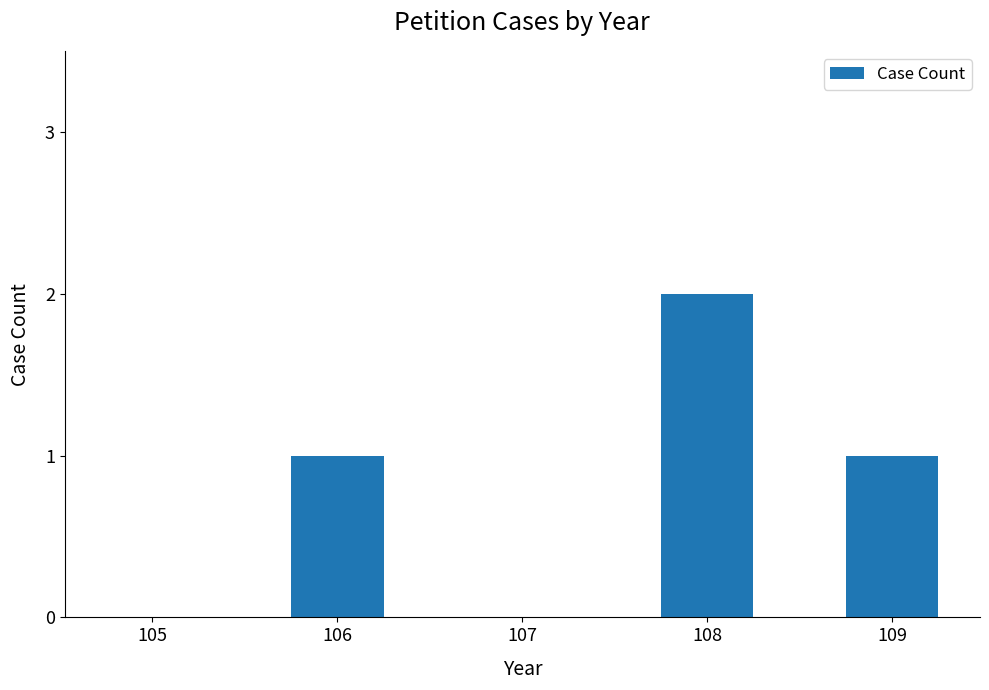

What is the greatest value displayed?

2